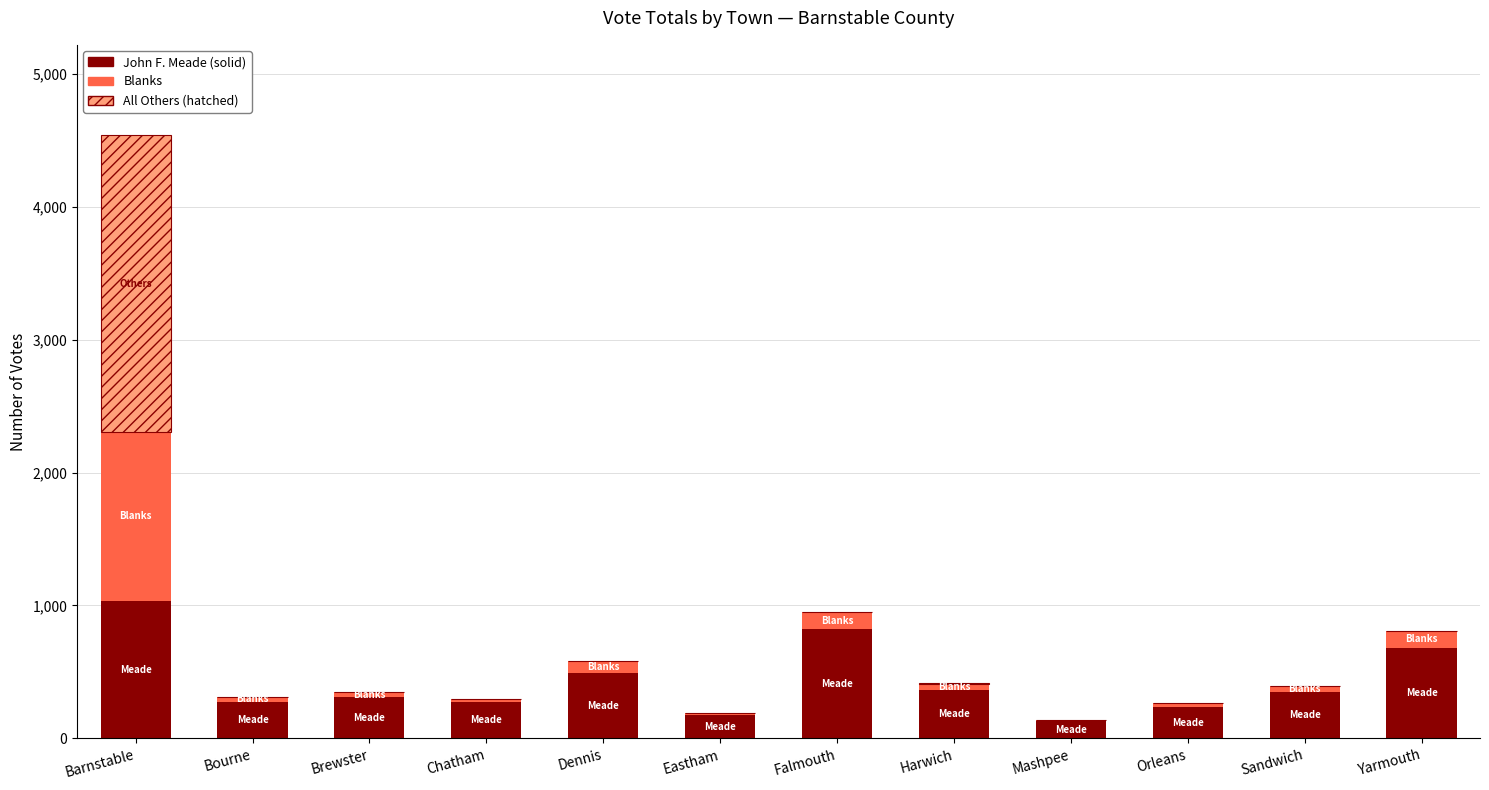

At which category is the sum across all series the highest?

Barnstable